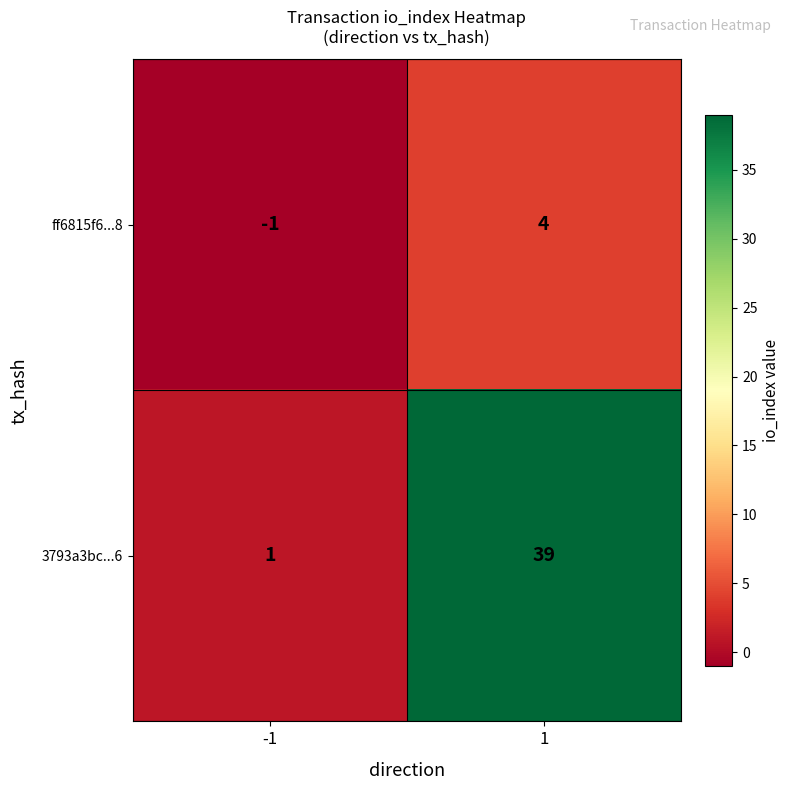

True or false: ff6815f6...8 has a value of -1 at -1.

True